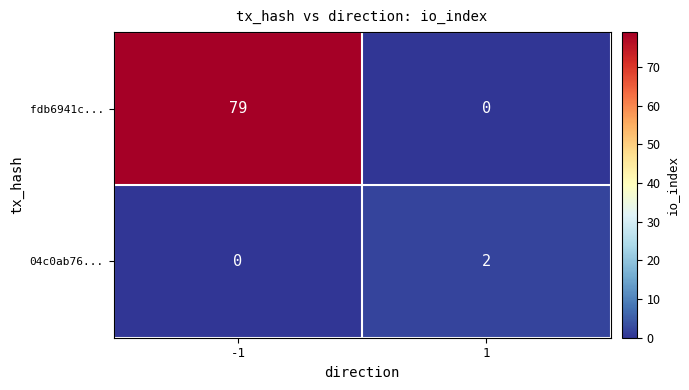

Is it true that 04c0ab76... equals 2 at 1?

True